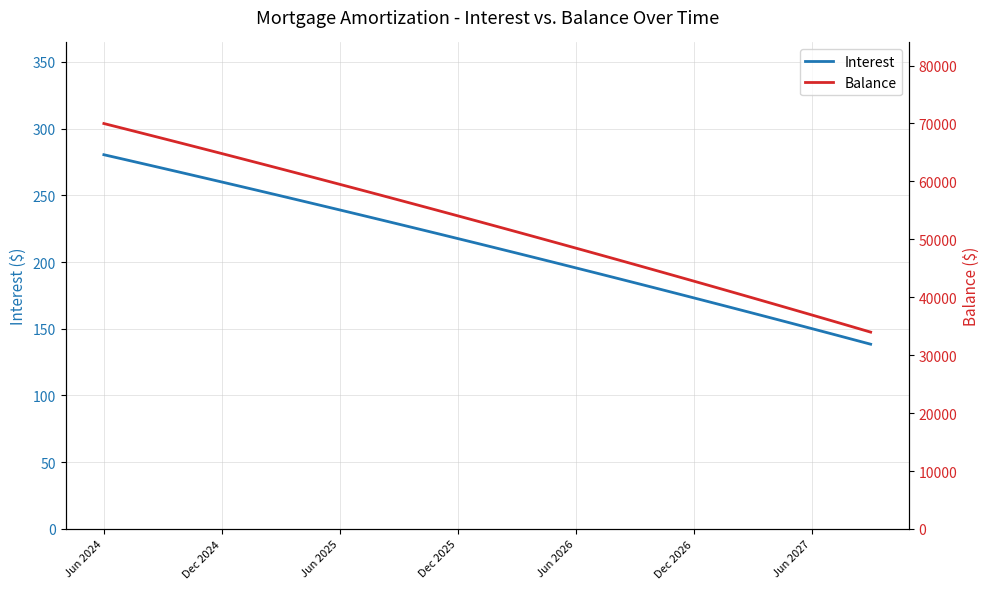

Reading left to right, list all the values displayed in this chart.

Interest: 280.4	277.0	273.6	270.2	266.8	263.4	259.9	256.5	253.0	249.6	246.1	242.5	239.0	235.5	231.9	228.4	224.8	221.2	217.6	214.0	210.3	206.7	203.0	199.3	195.6	191.9	188.2	184.5	180.7	176.9	173.2	169.4	165.6	161.7	157.9	154.0	150.1	146.3	142.3	138.4
Balance: 69984.0	69128.0	68269.0	67407.0	66541.0	65672.0	64799.0	63923.0	63043.0	62160.0	61273.0	60383.0	59489.0	58592.0	57691.0	56787.0	55879.0	54968.0	54053.0	53134.0	52212.0	51286.0	50356.0	49423.0	48486.0	47545.0	46601.0	45653.0	44701.0	43745.0	42786.0	41823.0	40856.0	39885.0	38910.0	37931.0	36949.0	35963.0	34973.0	33979.0